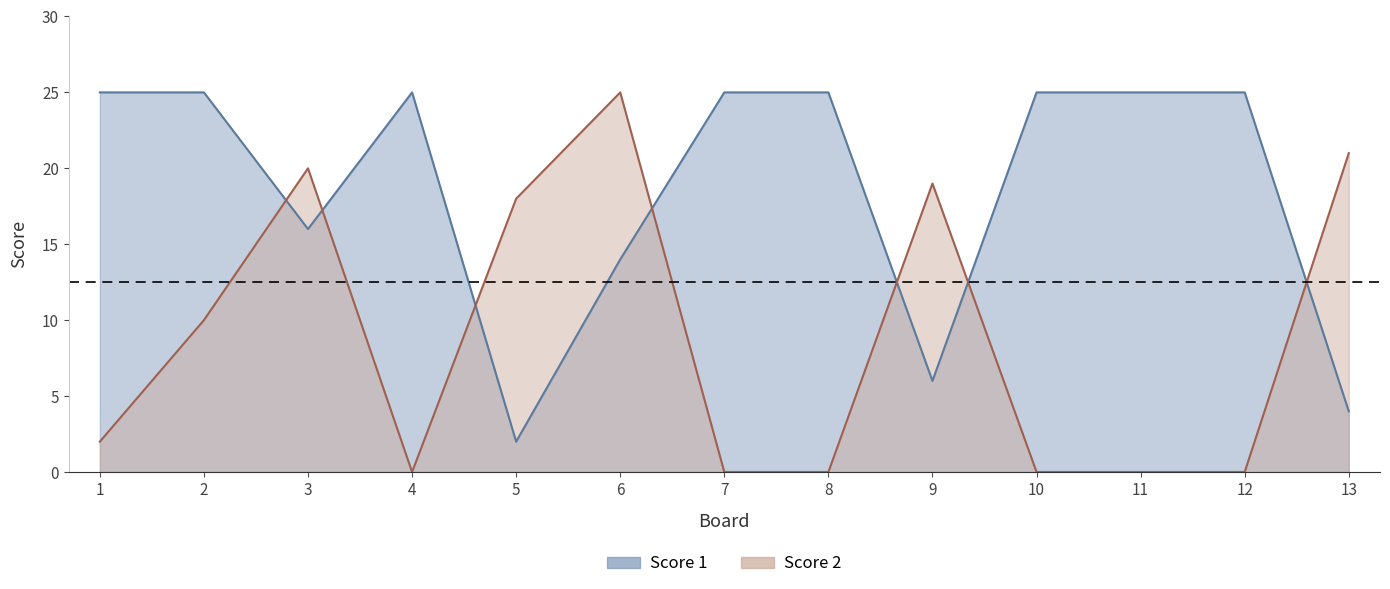

Which series changed the most between 4 and 11?

Score 1